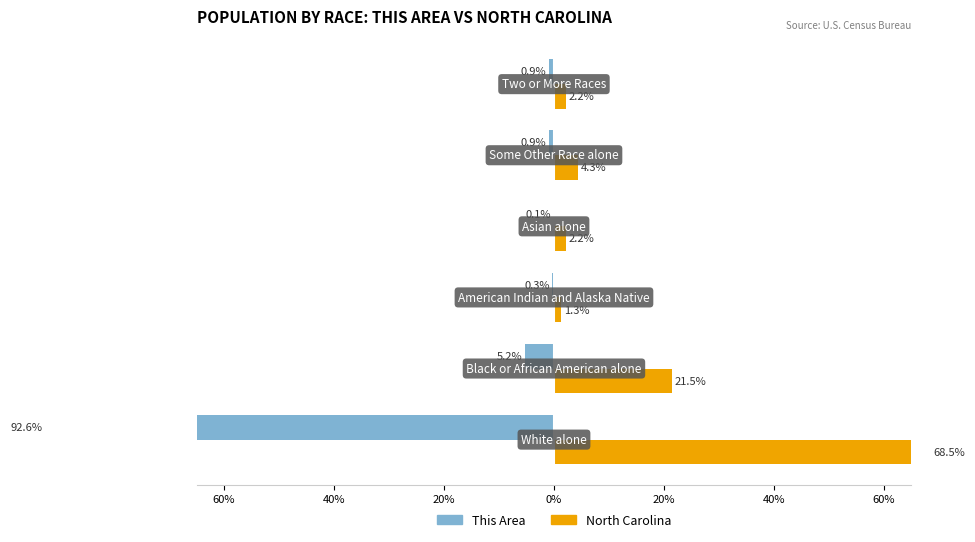

Count the number of data series in this chart.

2